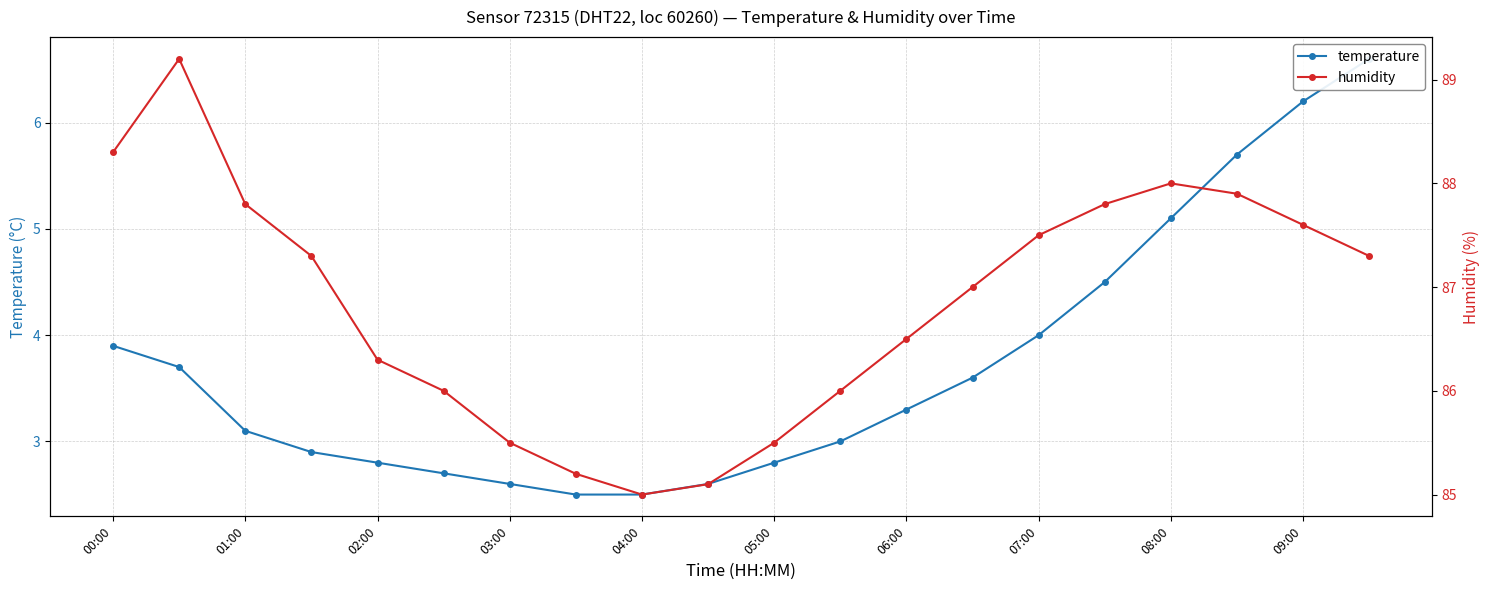

How many series are shown in this chart?

2